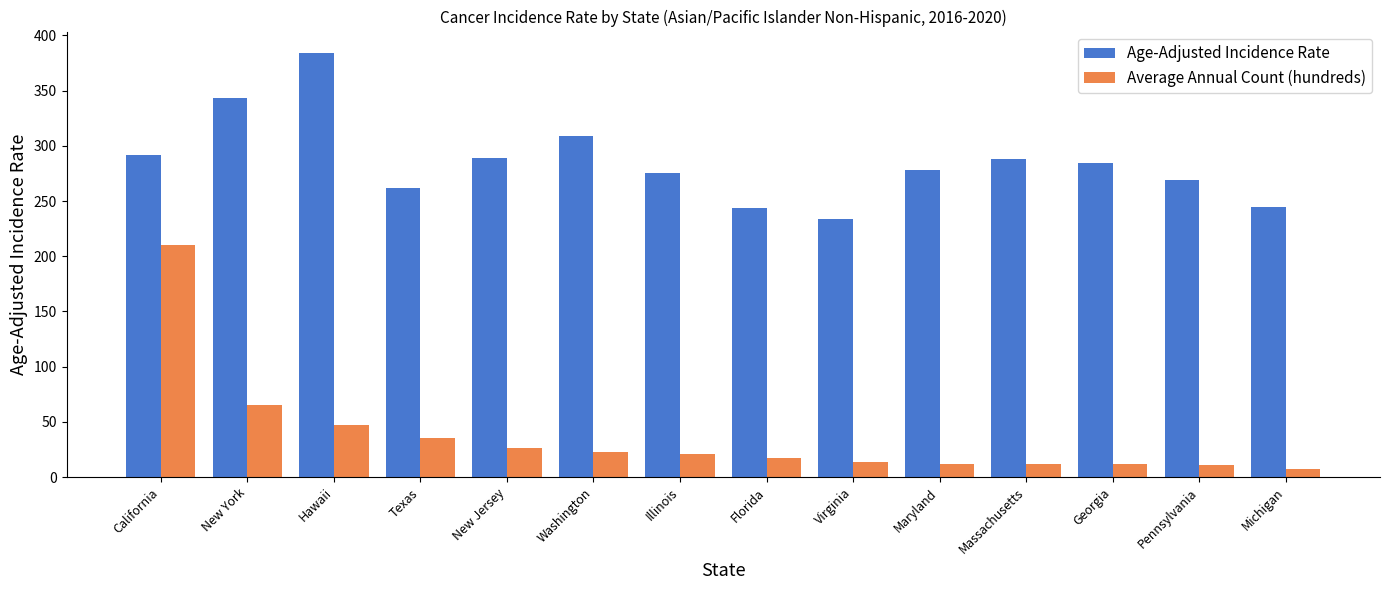

At which label does Age-Adjusted Incidence Rate reach its peak?

Hawaii